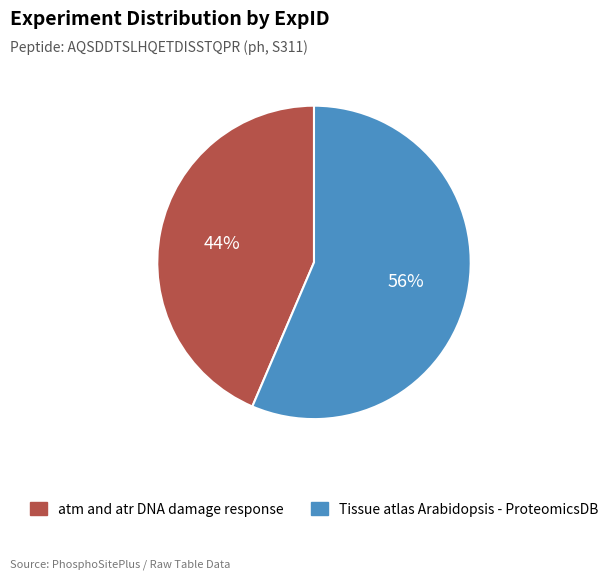

True or false: Tissue atlas Arabidopsis - ProteomicsDB accounts for 45% of the total.

False